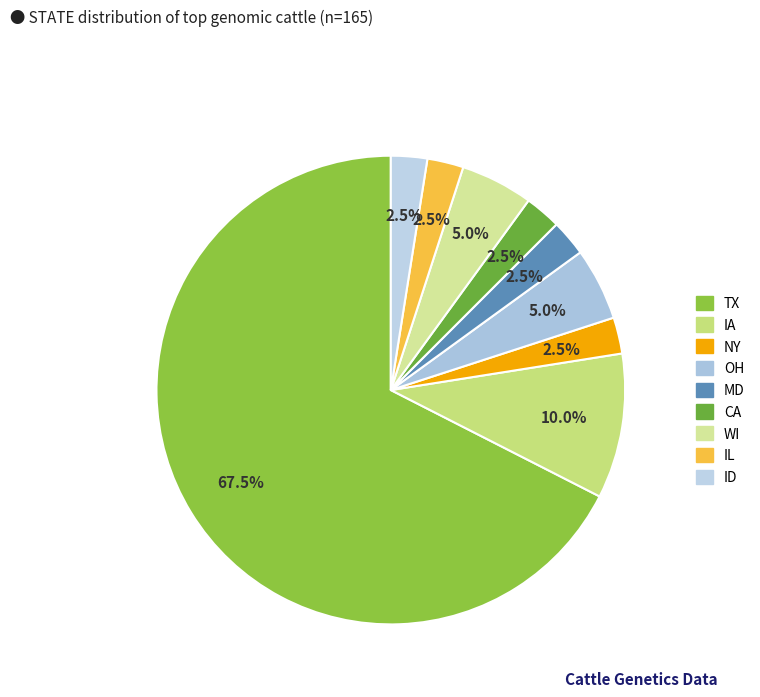

Which category has the biggest portion of the pie?

TX